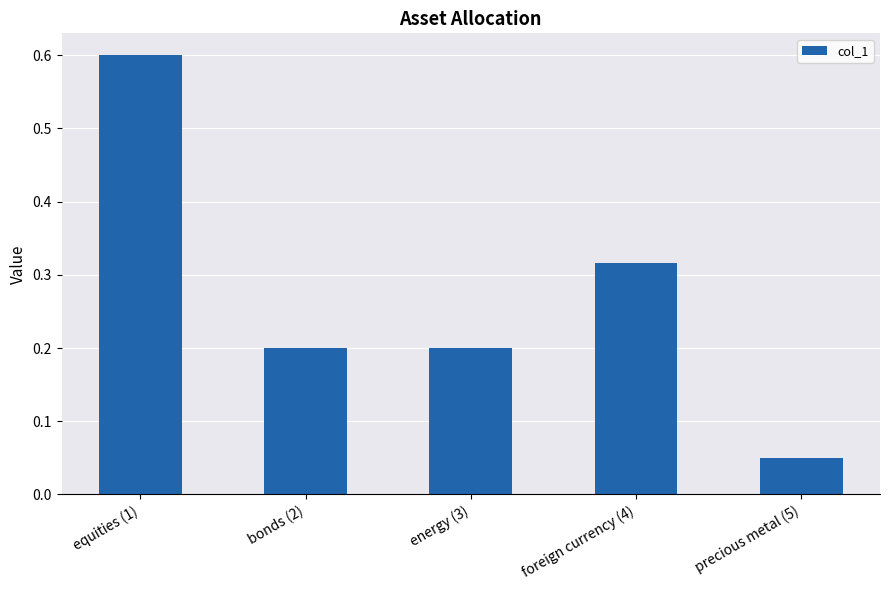

What is the sum of the values at foreign currency (4) and equities (1)?

0.9